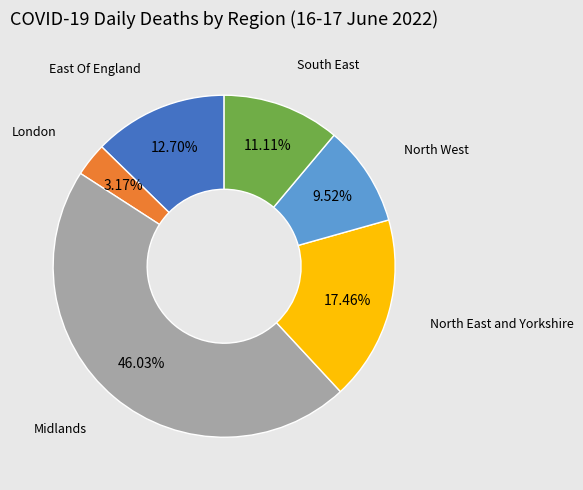

Is there any slice that represents more than half of the pie?

No